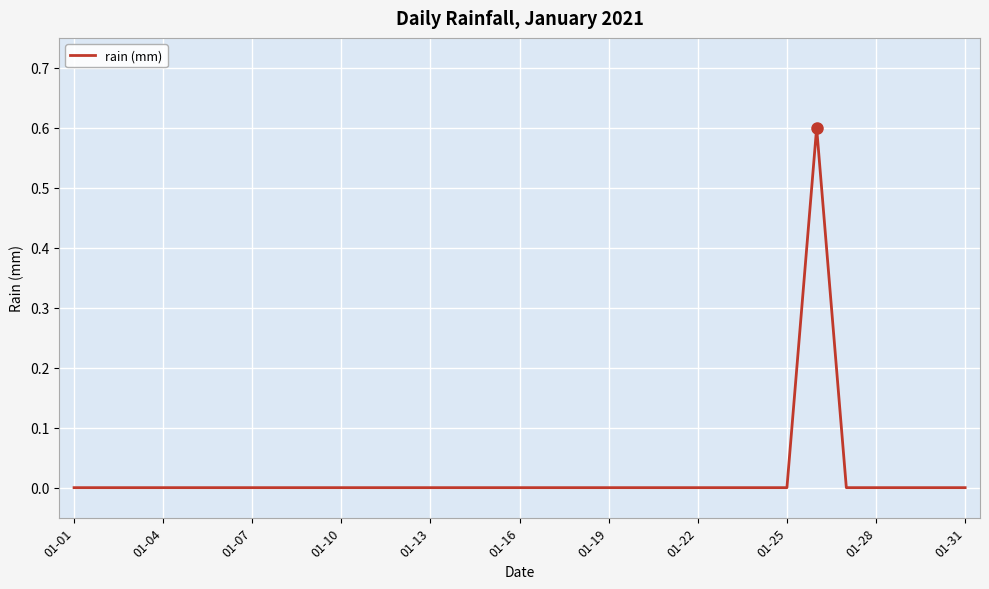

What is the maximum value shown in the chart?

0.6